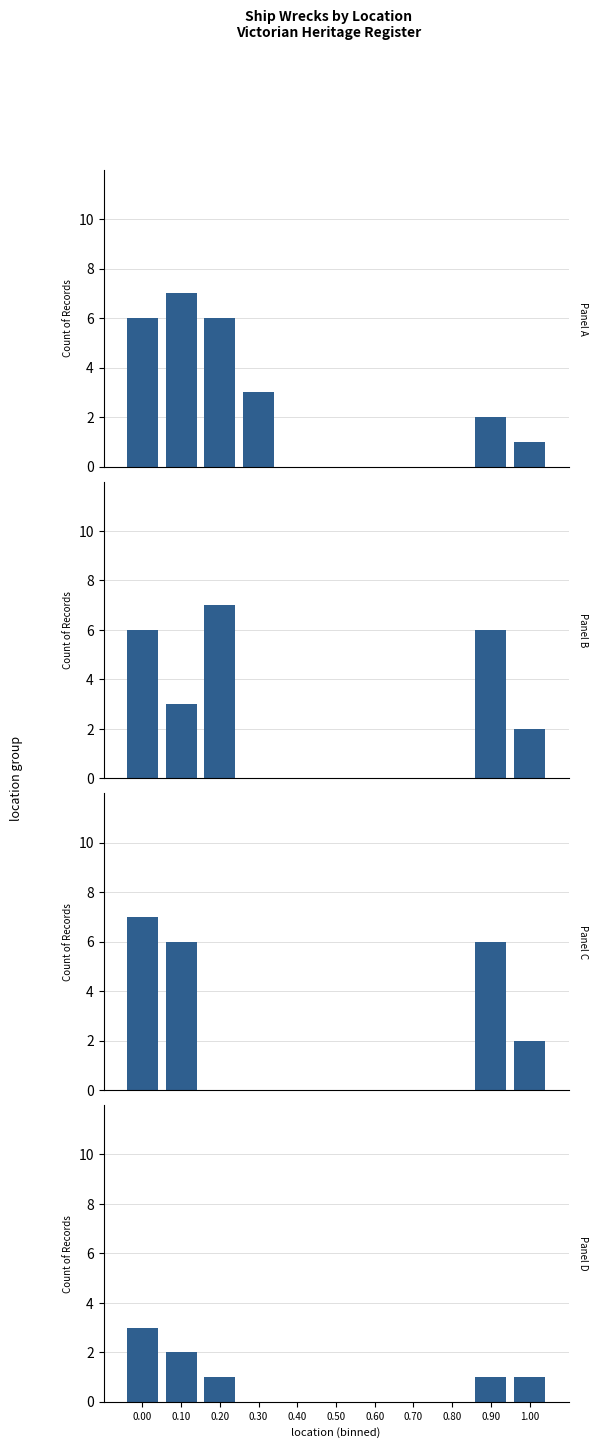

What is the value of the 2nd bar from the left?

7